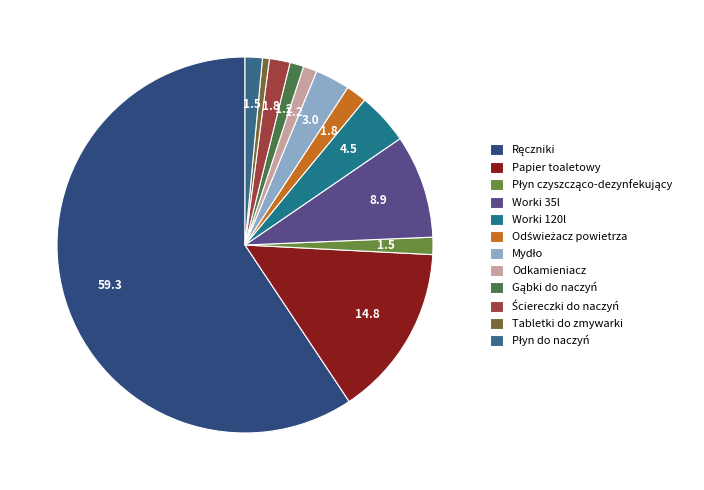

The Worki 120l slice represents 4% of the pie. True or false?

True